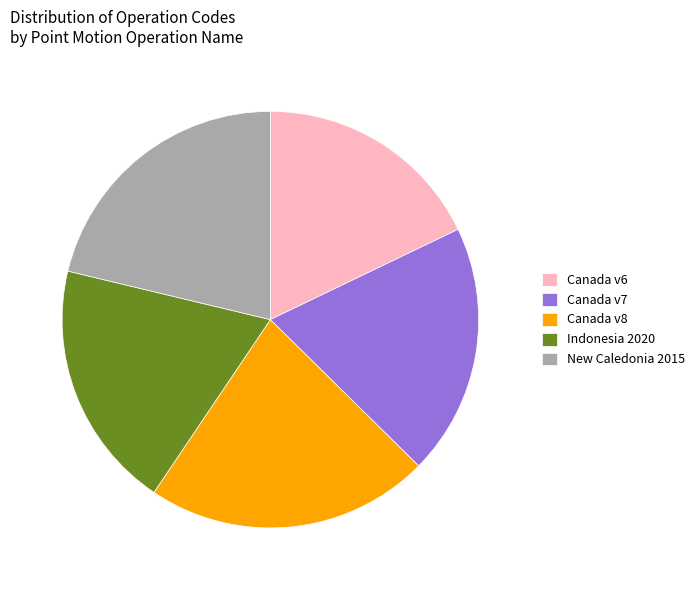

Is Indonesia 2020 the majority of the pie?

No